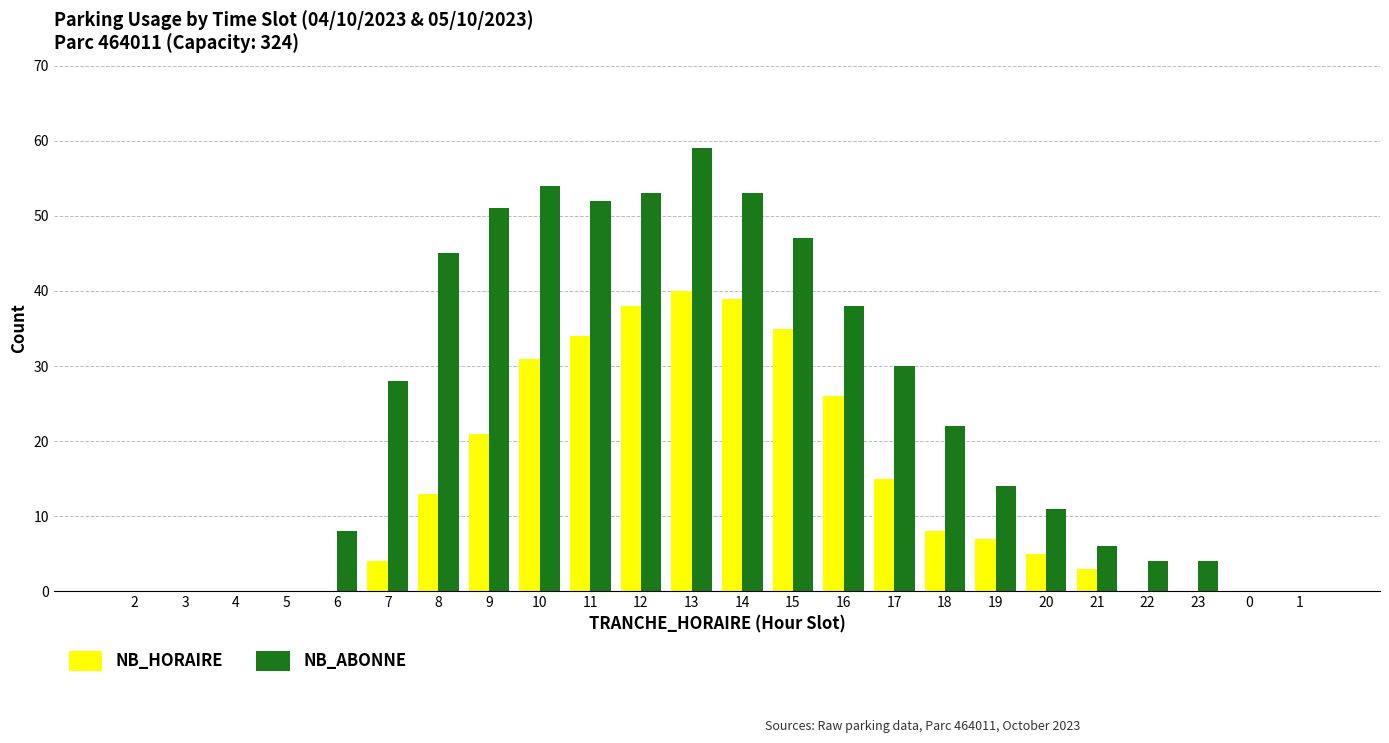

Which label corresponds to the largest value in the chart?

13